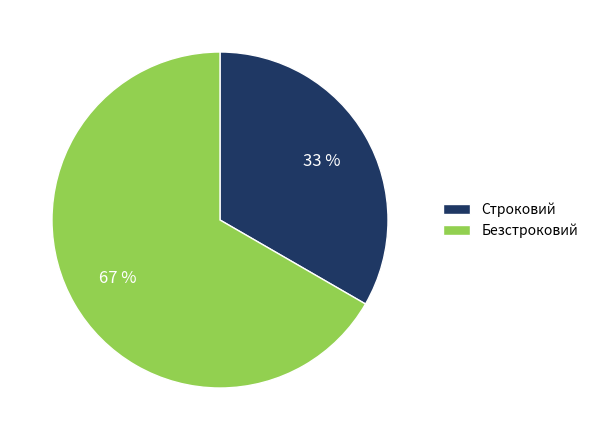

To the nearest percent, what portion does Строковий represent?

33%